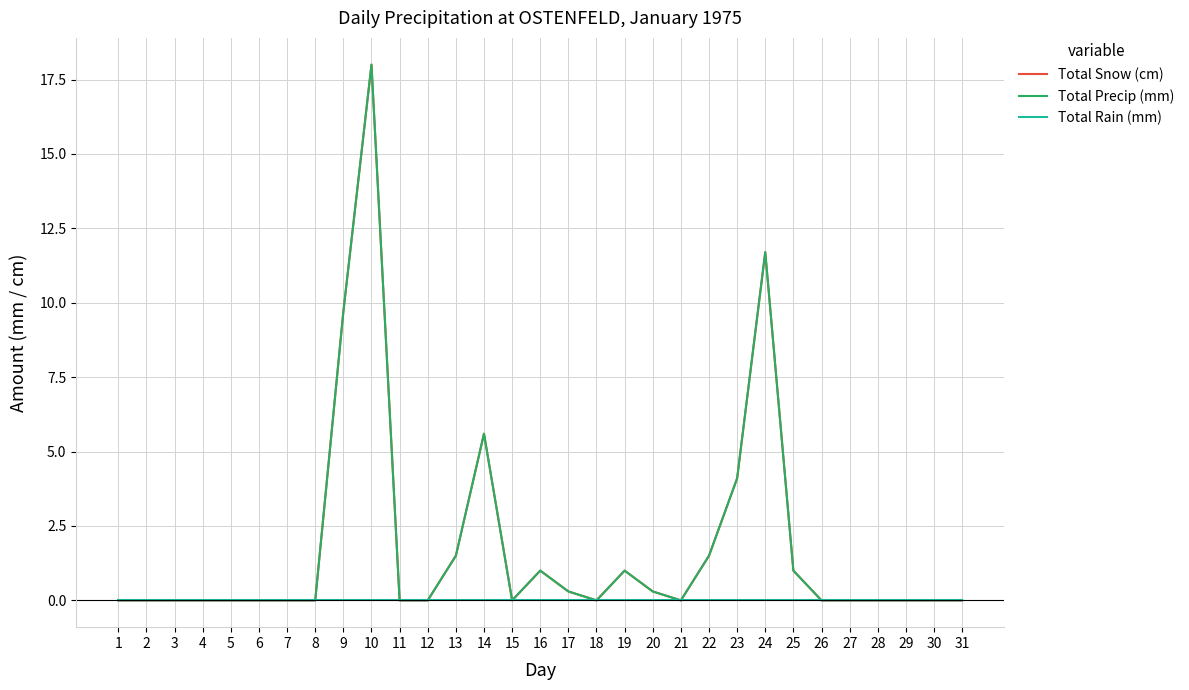

At which label does Total Precip (mm) reach its minimum?

1